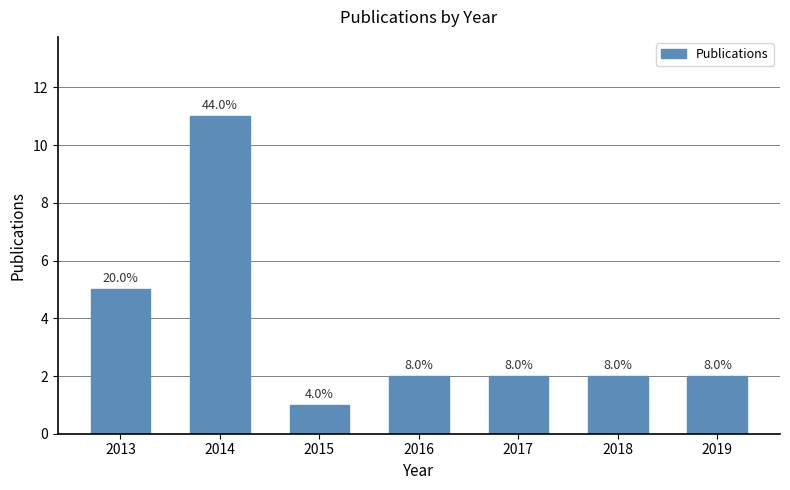

True or false: the data shows 0 at 2015.

False